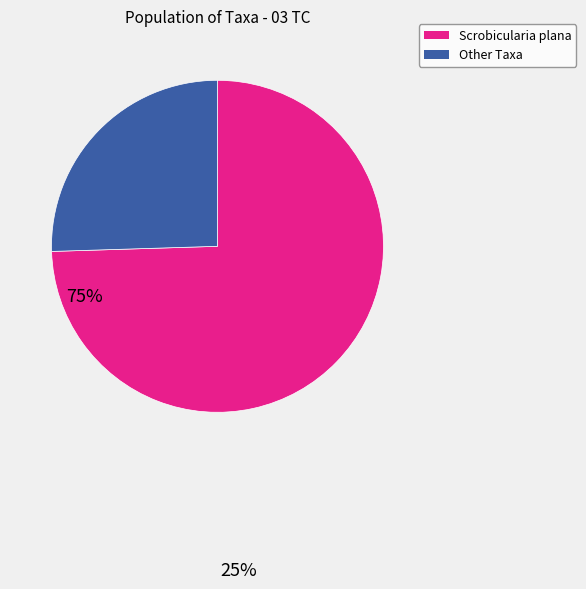

Is there a majority slice in this chart?

Yes